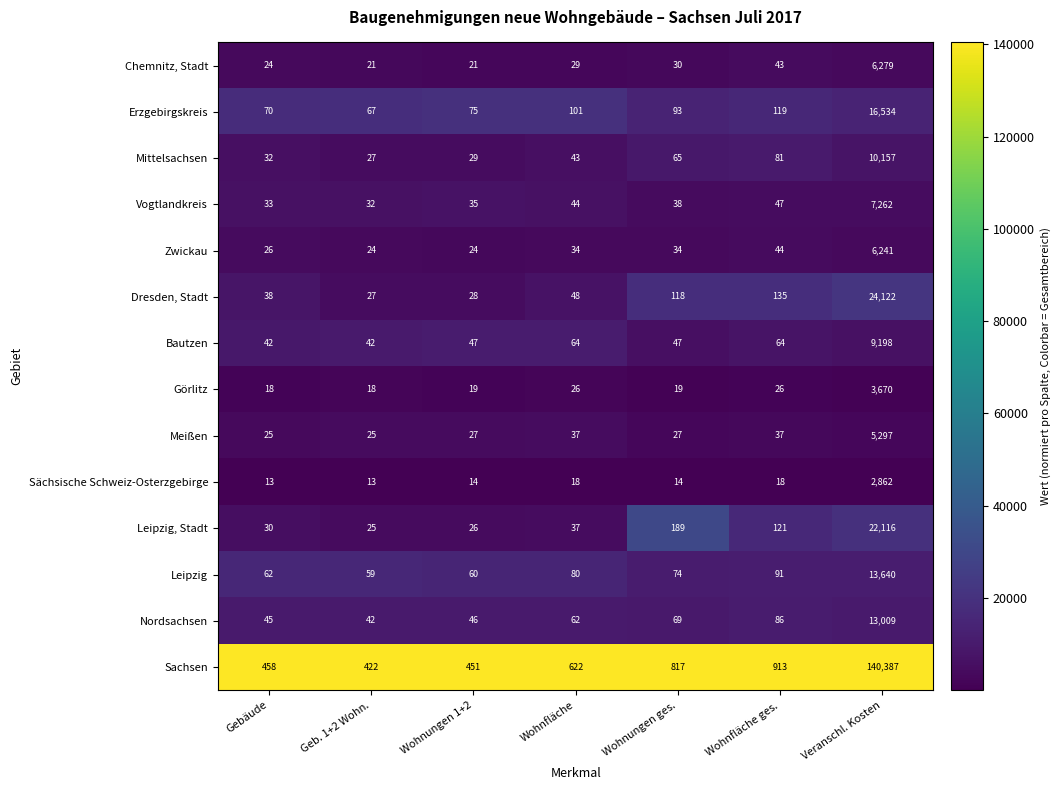

What is the difference between the Mittelsachsen values at Geb. 1+2 Wohn. and Wohnfläche?

16